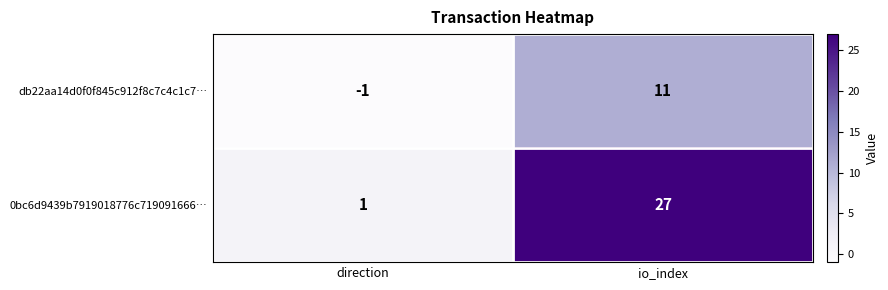

Which series has the largest range (max minus min)?

0bc6d9439b7919018776c719091666…